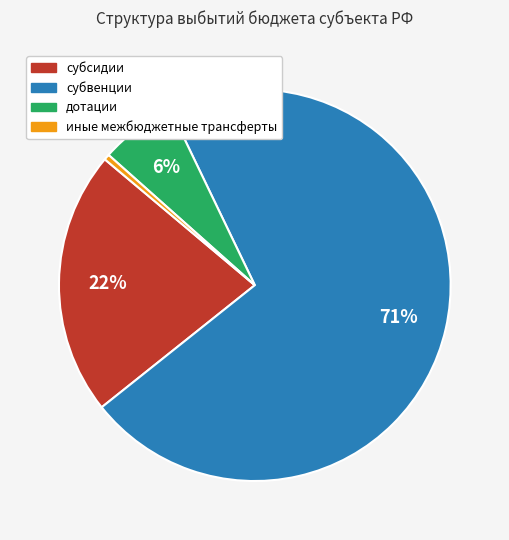

Is there any slice that represents more than half of the pie?

Yes